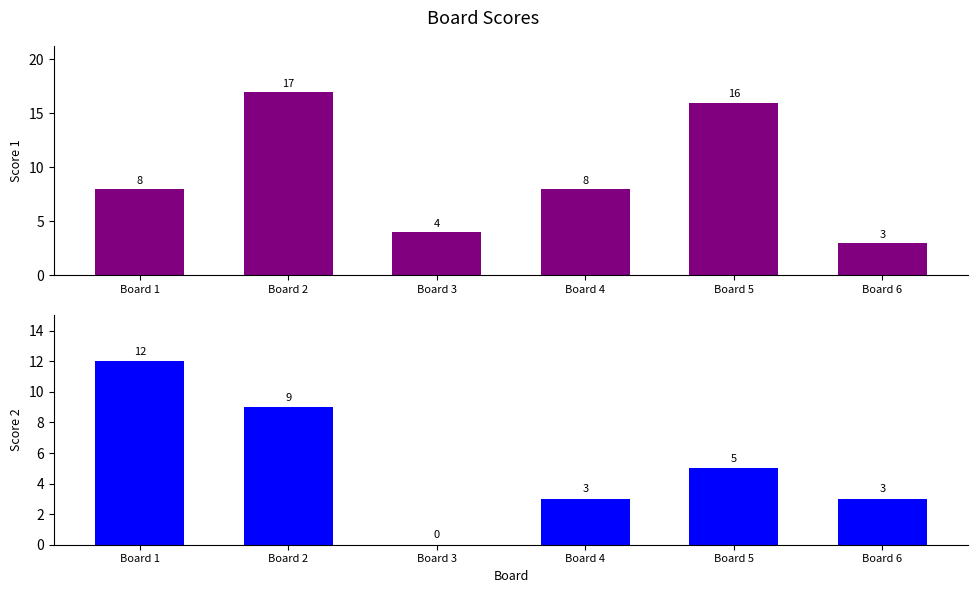

Reading left to right, what are all the values shown in this chart?

Score 1: Board 1=8	Board 2=17	Board 3=4	Board 4=8	Board 5=16	Board 6=3
Score 2: Board 1=12	Board 2=9	Board 3=0	Board 4=3	Board 5=5	Board 6=3